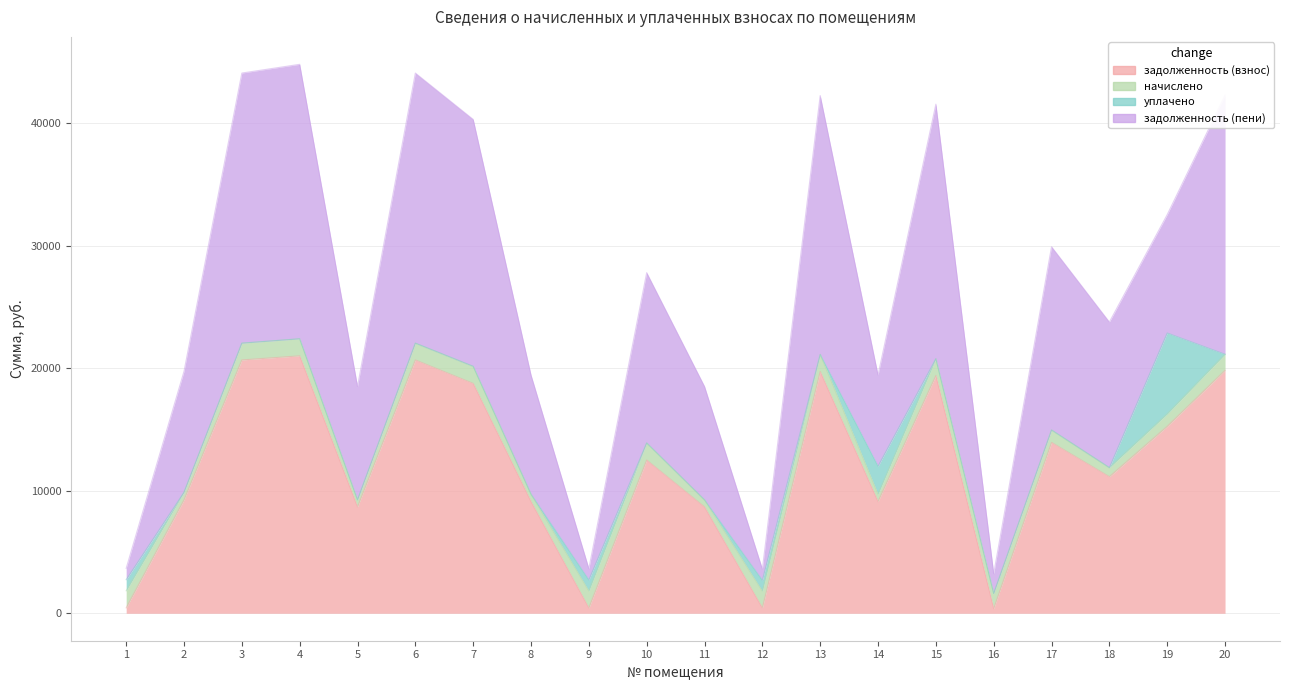

What is the sum of the задолженность (пени) values at 14 and 2?

19591.1